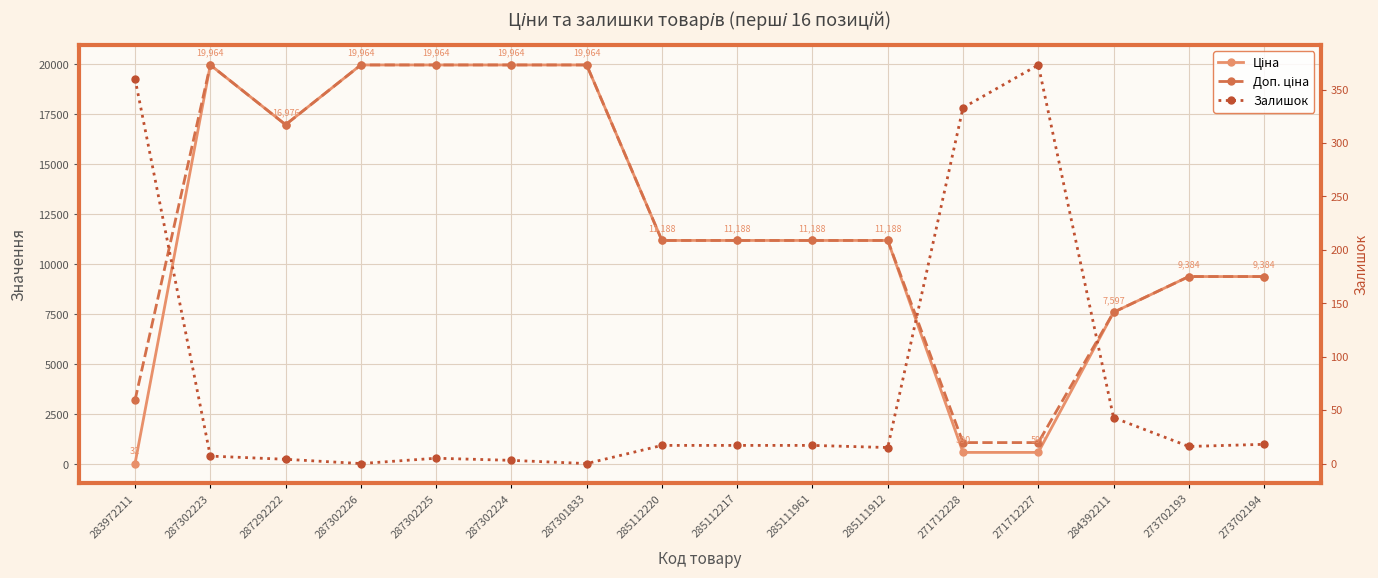

True or false: Залишок has a value of 6.4 at 285111912.

False